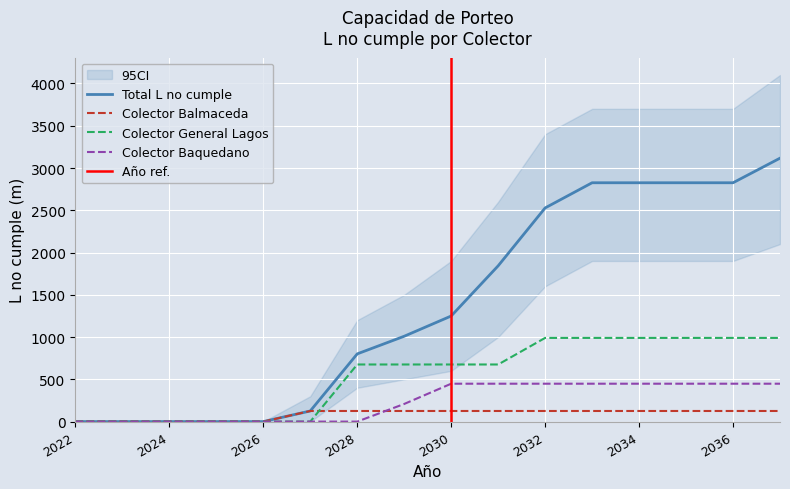

At which label is Total L no cumple closest to 1558?

2031